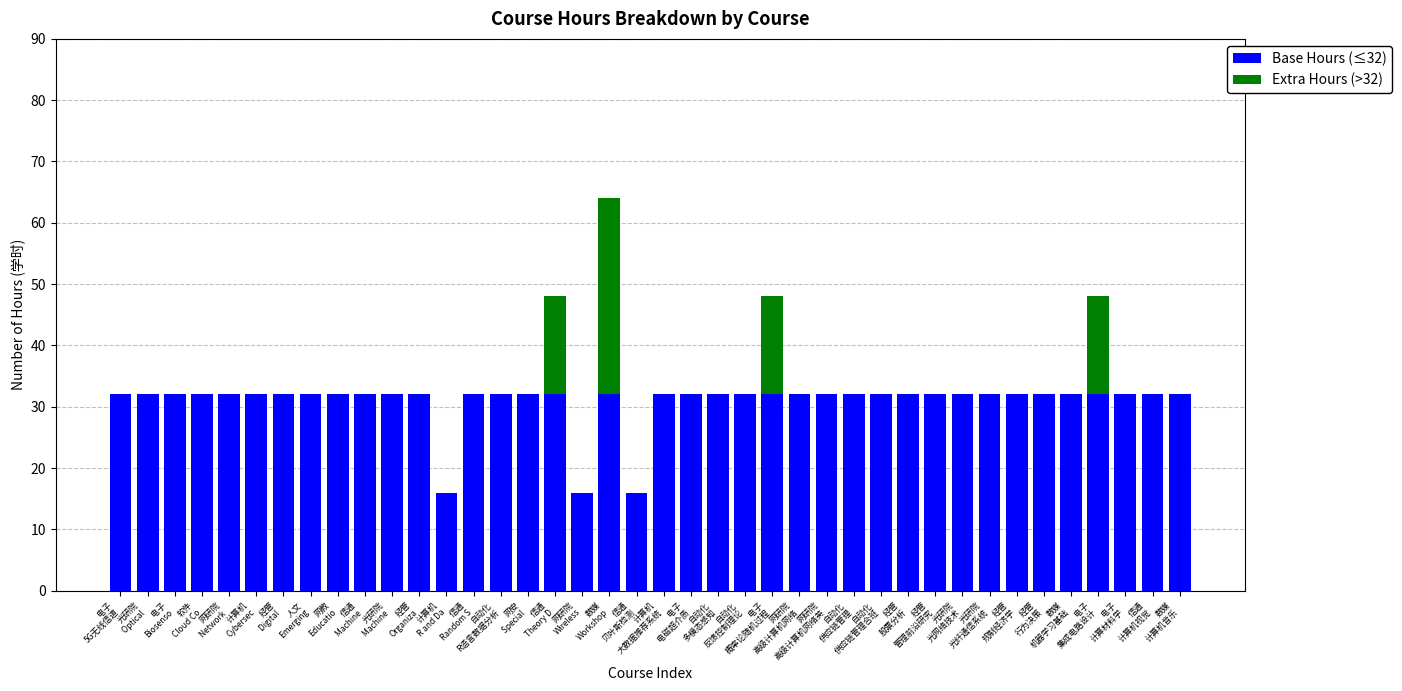

Does the chart contain stacked bars?

Yes